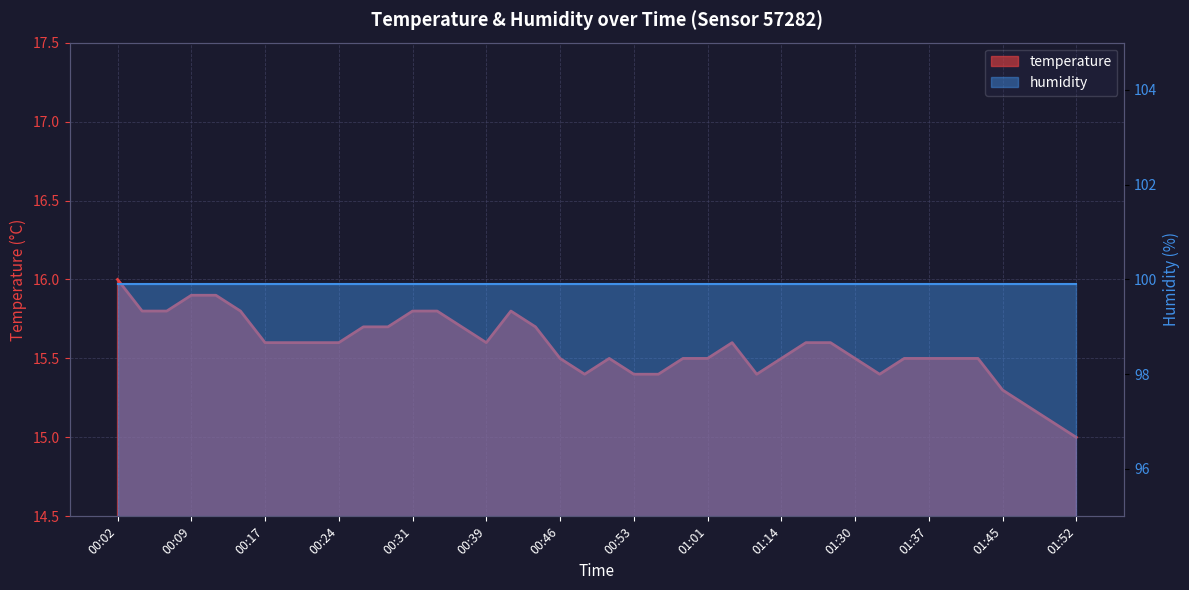

What is the average value?

15.6